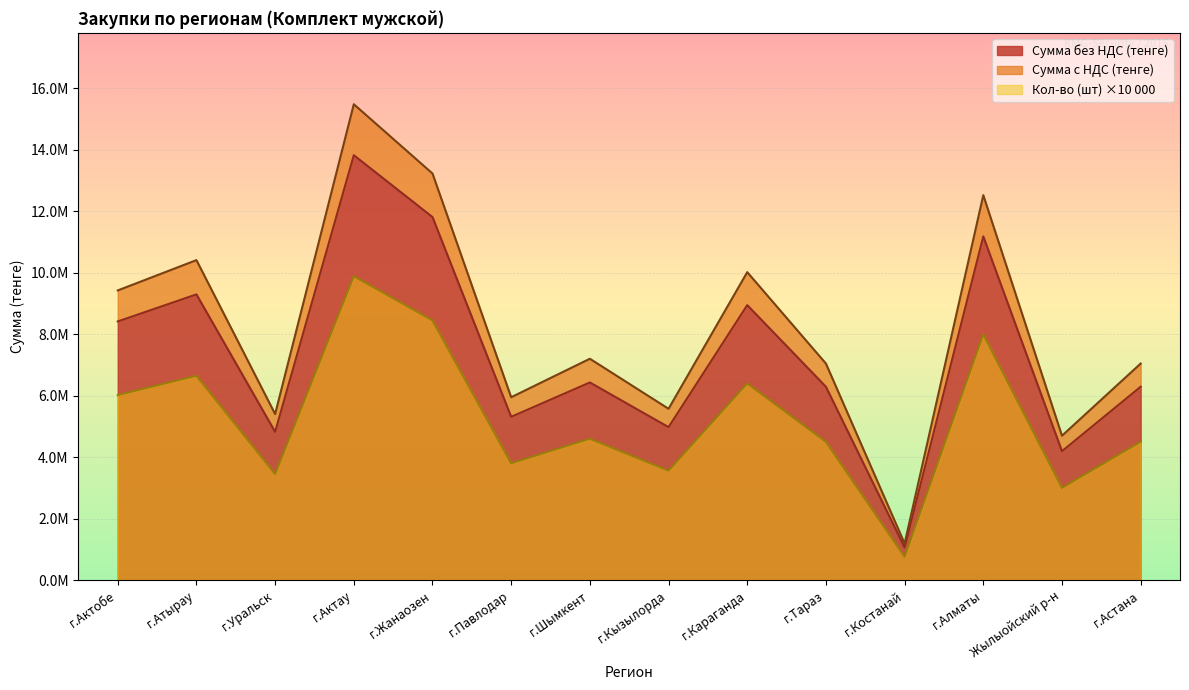

What is the value of the Сумма без НДС (тенге) point at the 8th from the left?

4976880.0